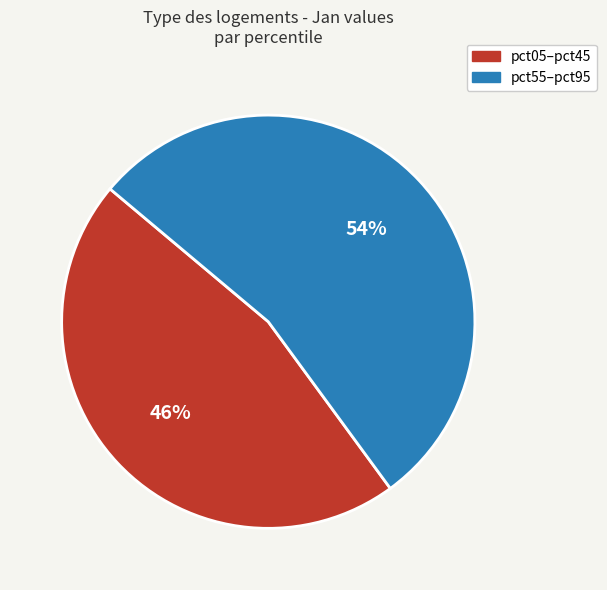

To the nearest percent, what is the average slice percentage?

50%